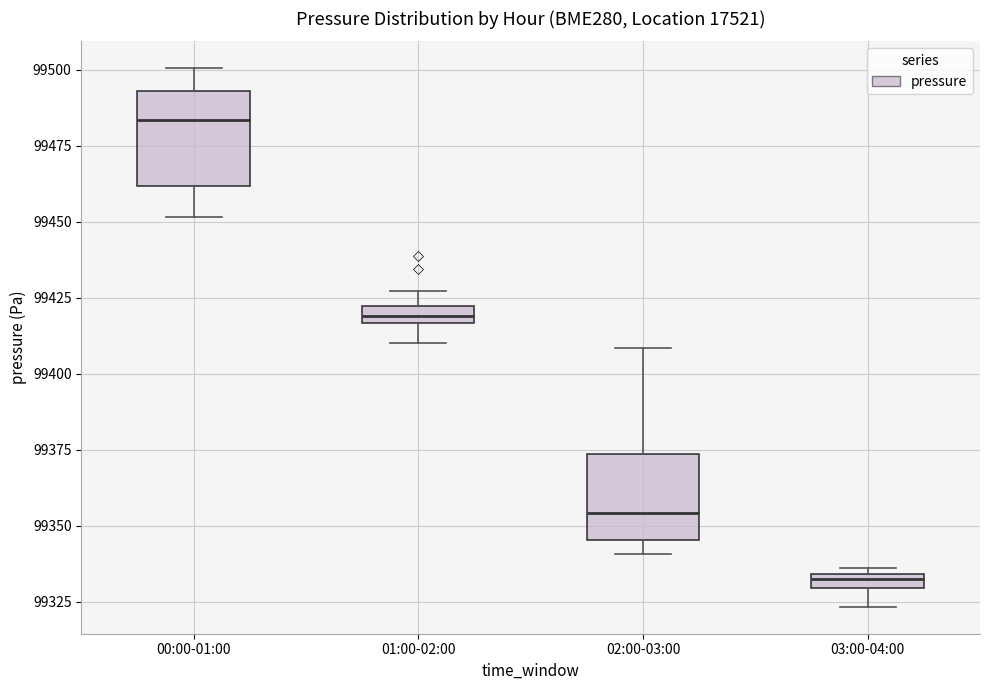

Which box's median line is the lowest?

03:00-04:00